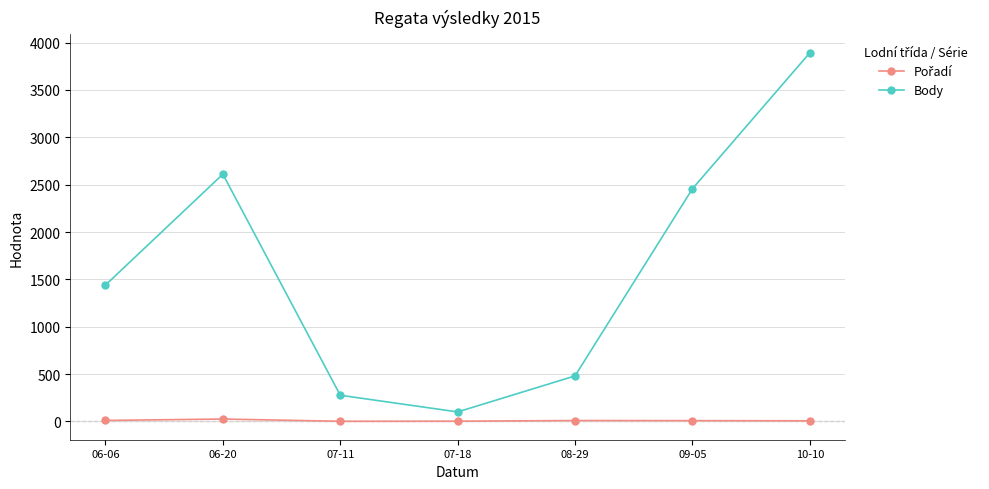

Between 07-18 and 09-05, which series saw the biggest shift?

Body